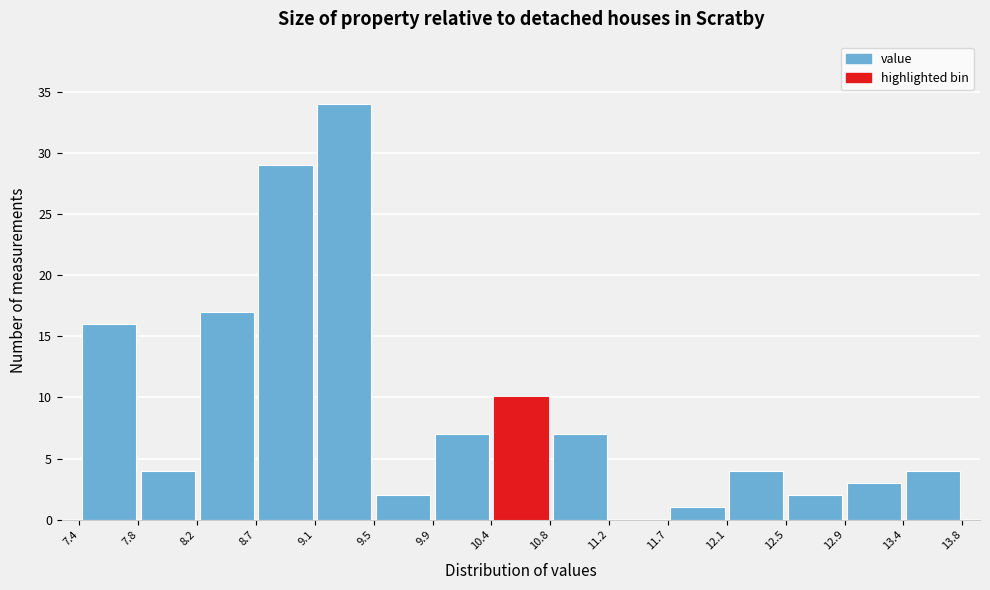

Reading left to right, list every bar in this chart as the range it spans on the x-axis followed by its height. The values are not printed on the chart, so give them approximately, as read against the axis.

7.4 to 7.8: 16
7.8 to 8.2: 4
8.2 to 8.7: 17
8.7 to 9.1: 29
9.1 to 9.5: 34
9.5 to 9.9: 2
9.9 to 10.4: 7
10.4 to 10.8: 10
10.8 to 11.2: 7
11.2 to 11.7: 0
11.7 to 12.1: 1
12.1 to 12.5: 4
12.5 to 12.9: 2
12.9 to 13.4: 3
13.4 to 13.8: 4